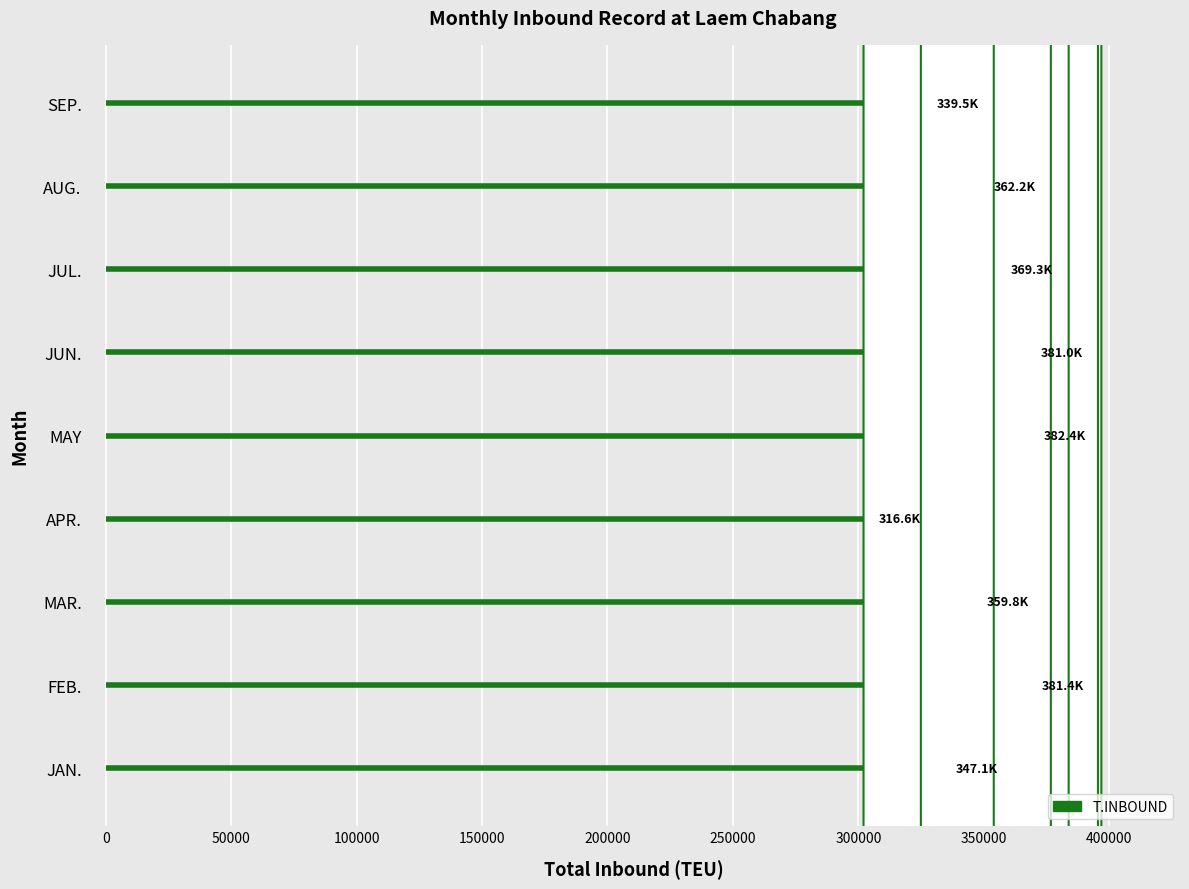

At which label does the data first exceed 362222?

FEB.